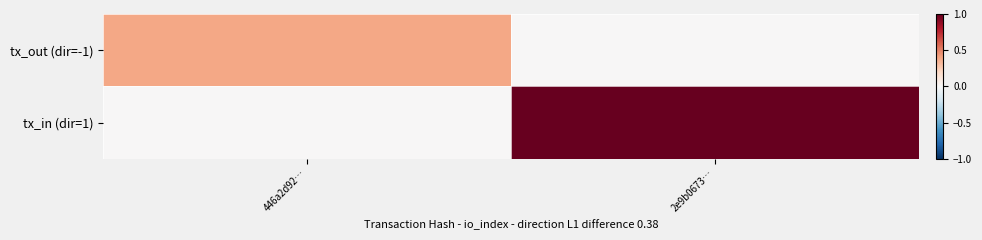

What is the maximum value shown in the chart?

1.0